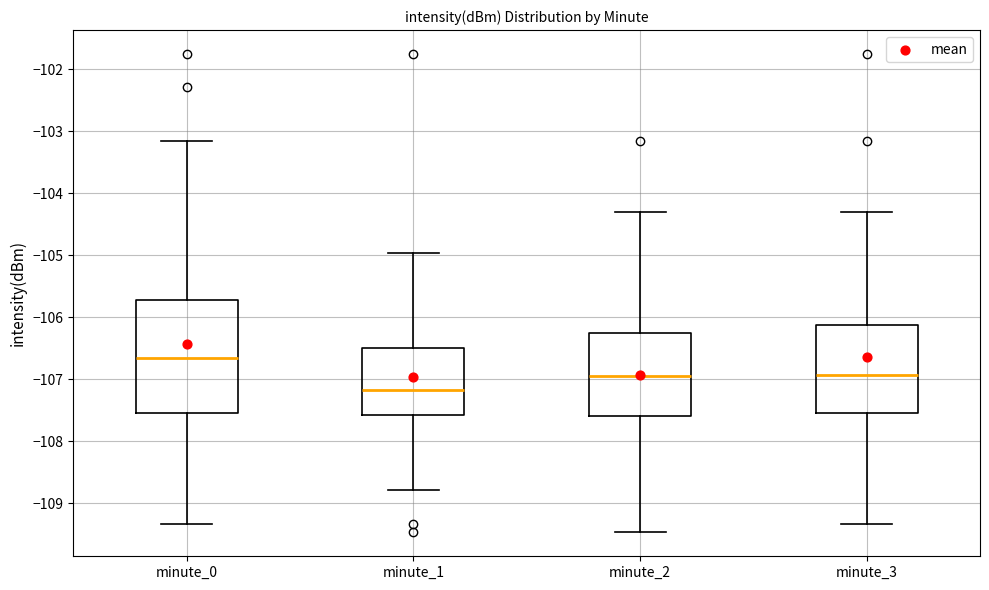

Where does the lower whisker of the box for minute_3 end on the y-axis? The values are not printed on the chart, so give them approximately, as read against the axis.

-109.3